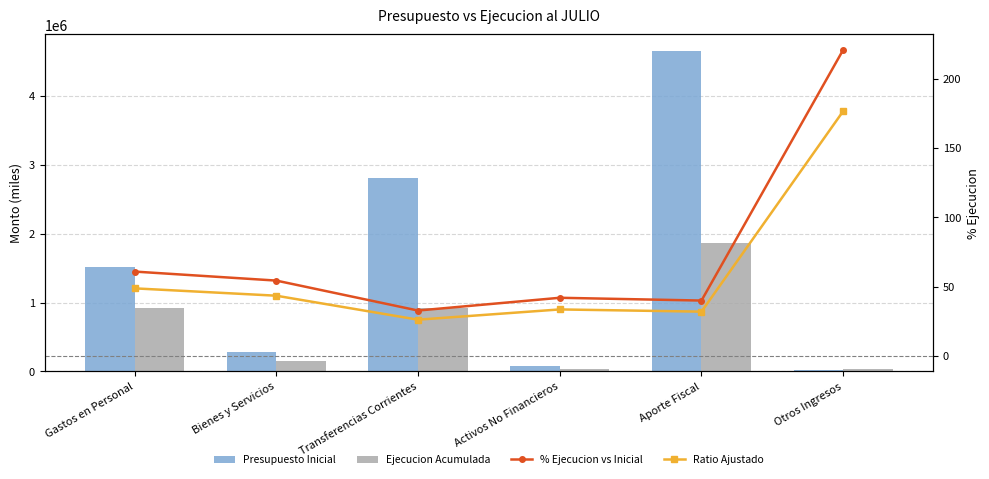

What is the spread (max minus min) of values at Bienes y Servicios?

288292.5